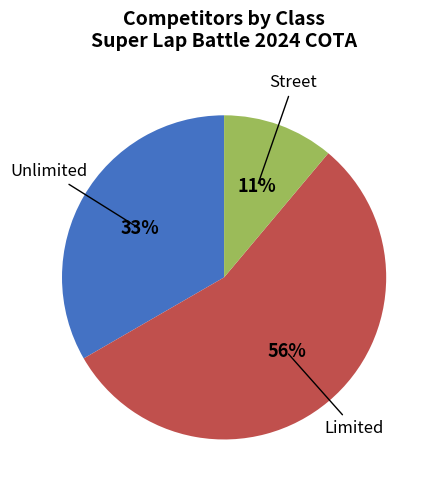

Count the number of slices in the pie.

3